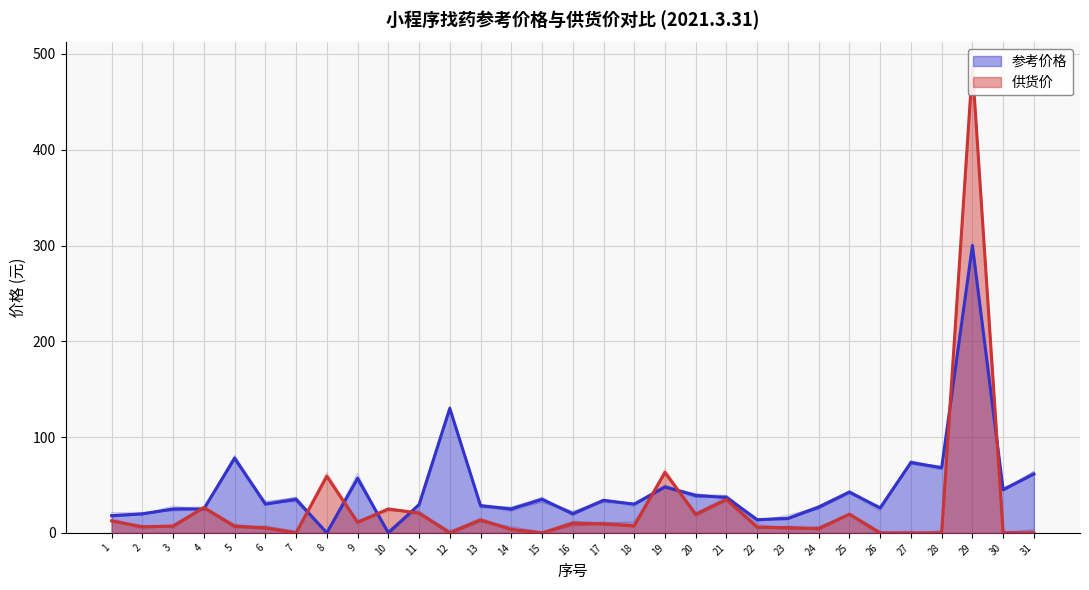

What is the sum of the 参考价格 values at 10 and 5?

78.0